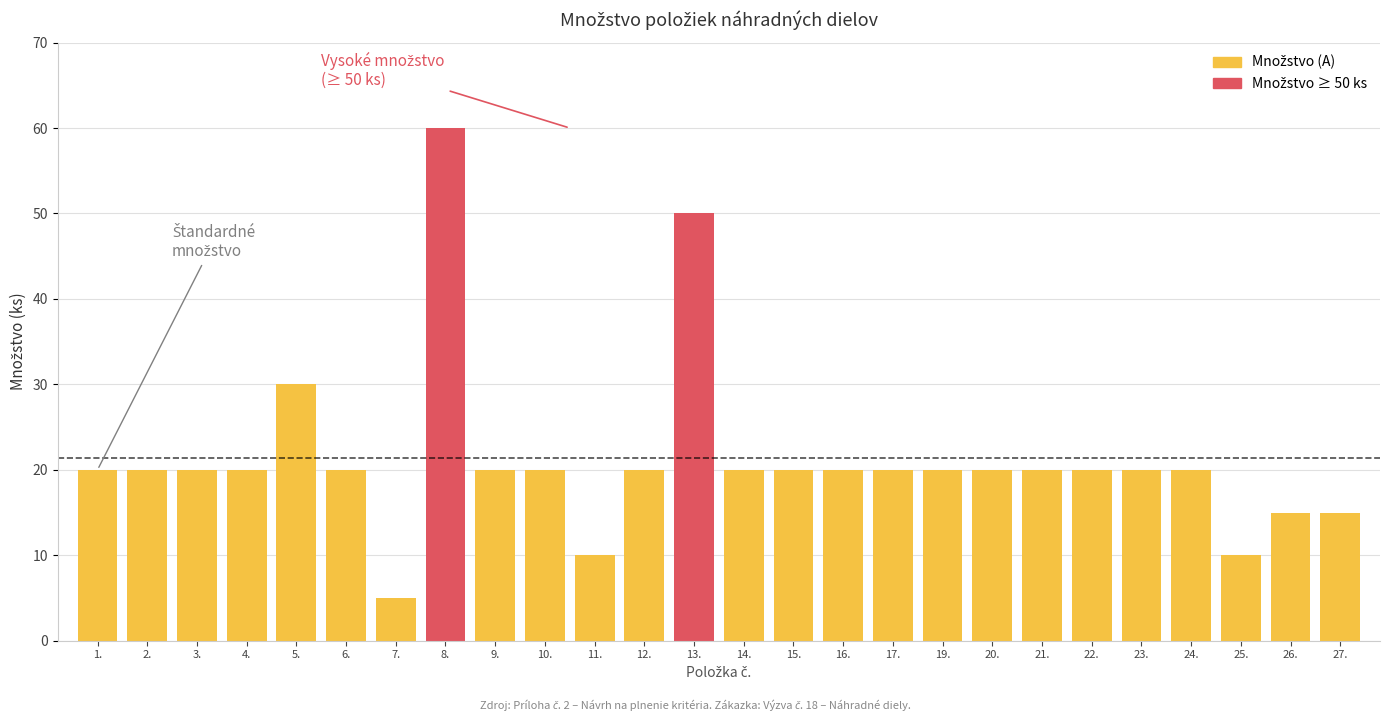

What is the smallest value displayed?

5